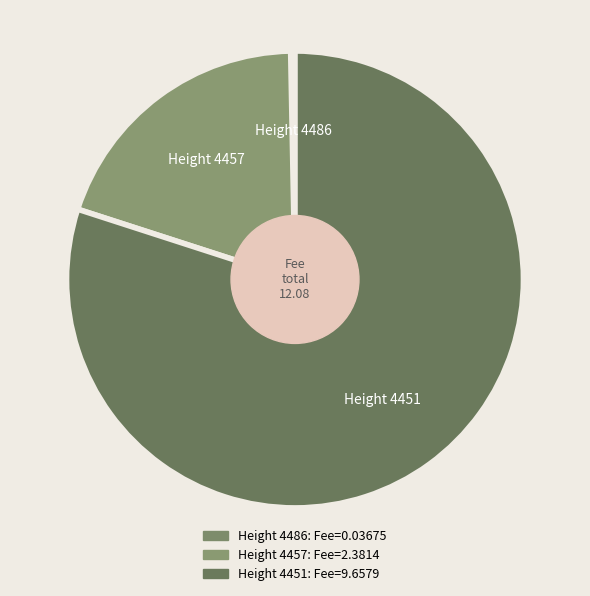

The Height 4451 slice represents 87% of the pie. True or false?

False